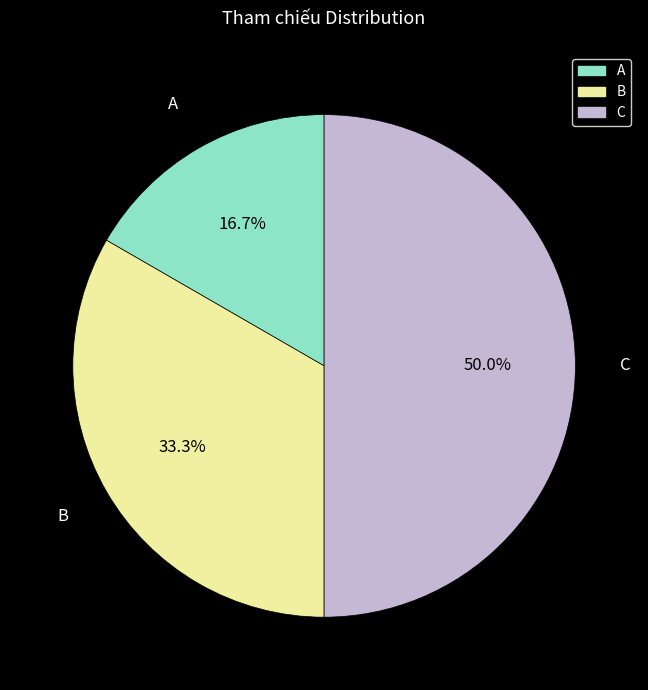

To the nearest percent, what is the combined percentage of C and B?

83%